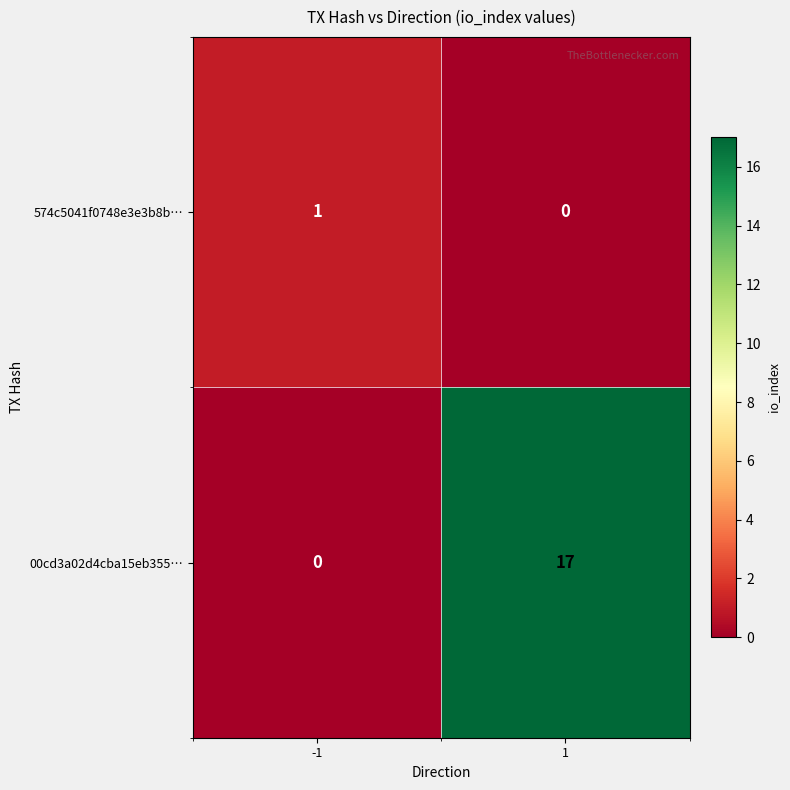

Is it true that 574c5041f0748e3e3b8b… equals 0 at 1?

True